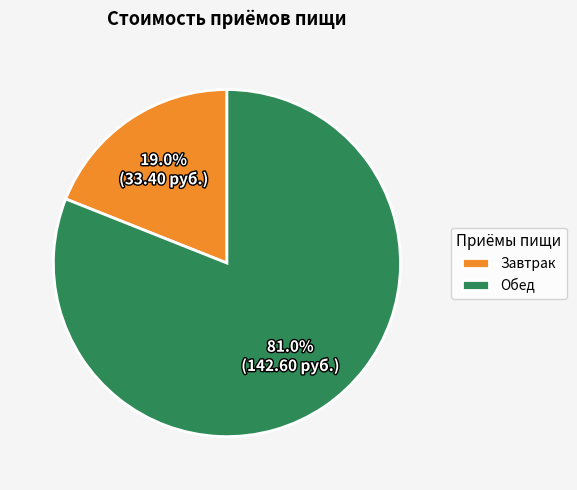

What is the total percentage of Завтрак and Обед?

100.0%